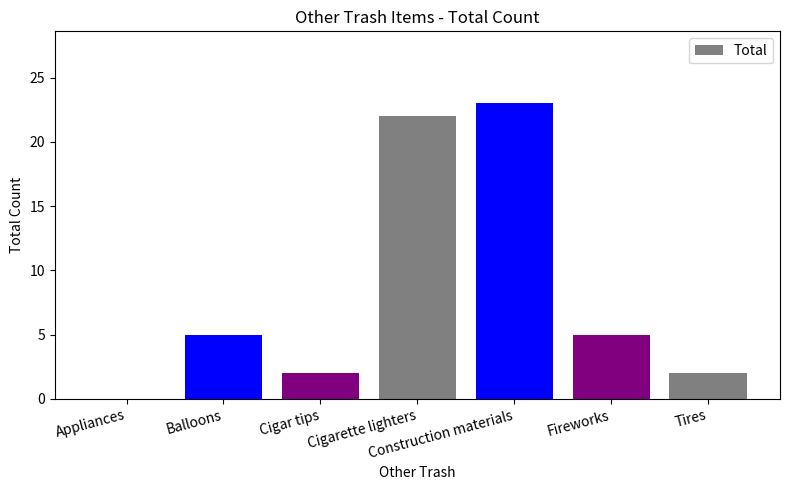

Count the number of categories in the chart.

7